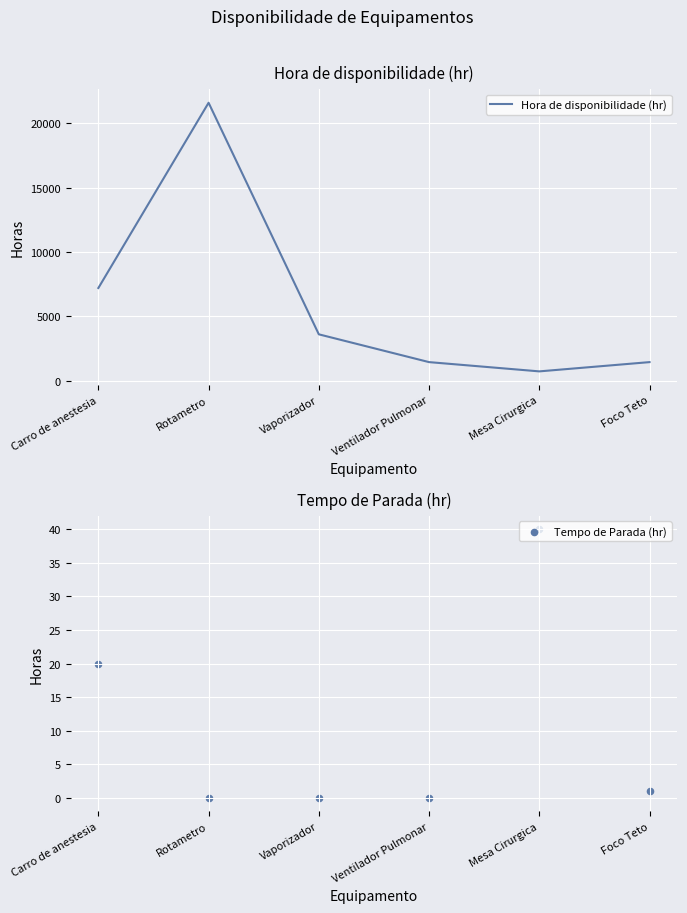

What is the total value across all series at Ventilador Pulmonar?

1440